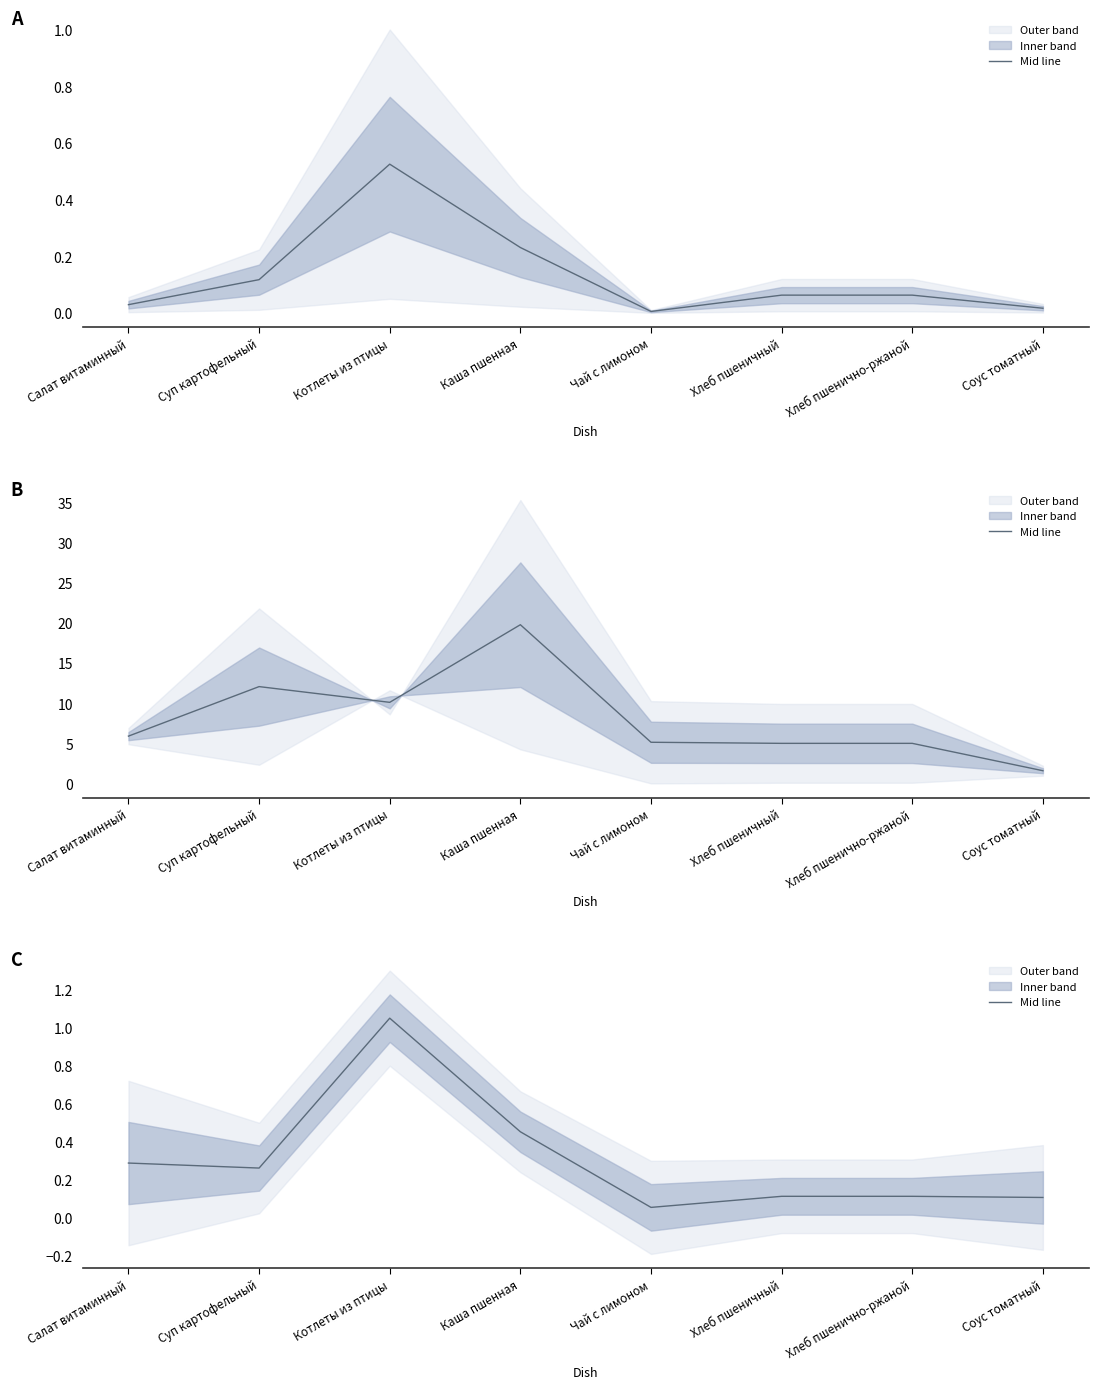

List the labels in order of value, largest first.

Котлеты из птицы, Каша пшенная, Салат витаминный, Суп картофельный, Хлеб пшеничный, Хлеб пшенично-ржаной, Соус томатный, Чай с лимоном